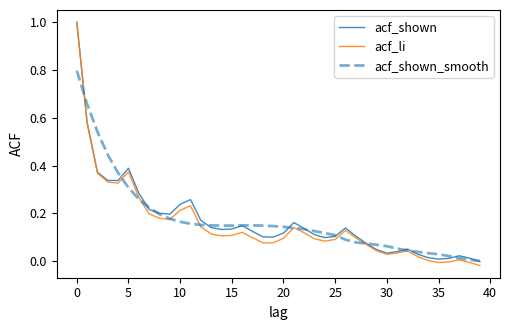

Which series has the largest range (max minus min)?

acf_li